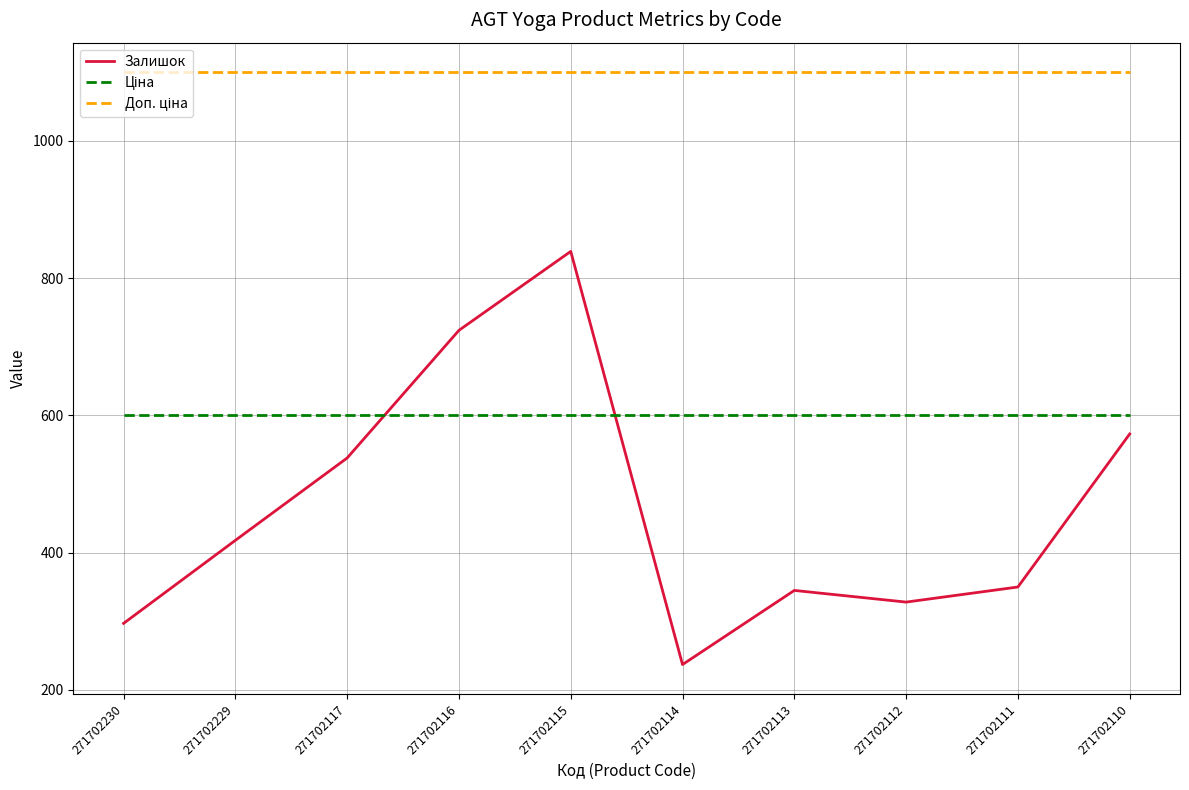

What is the difference between the highest and lowest values at 271702117?

562.0